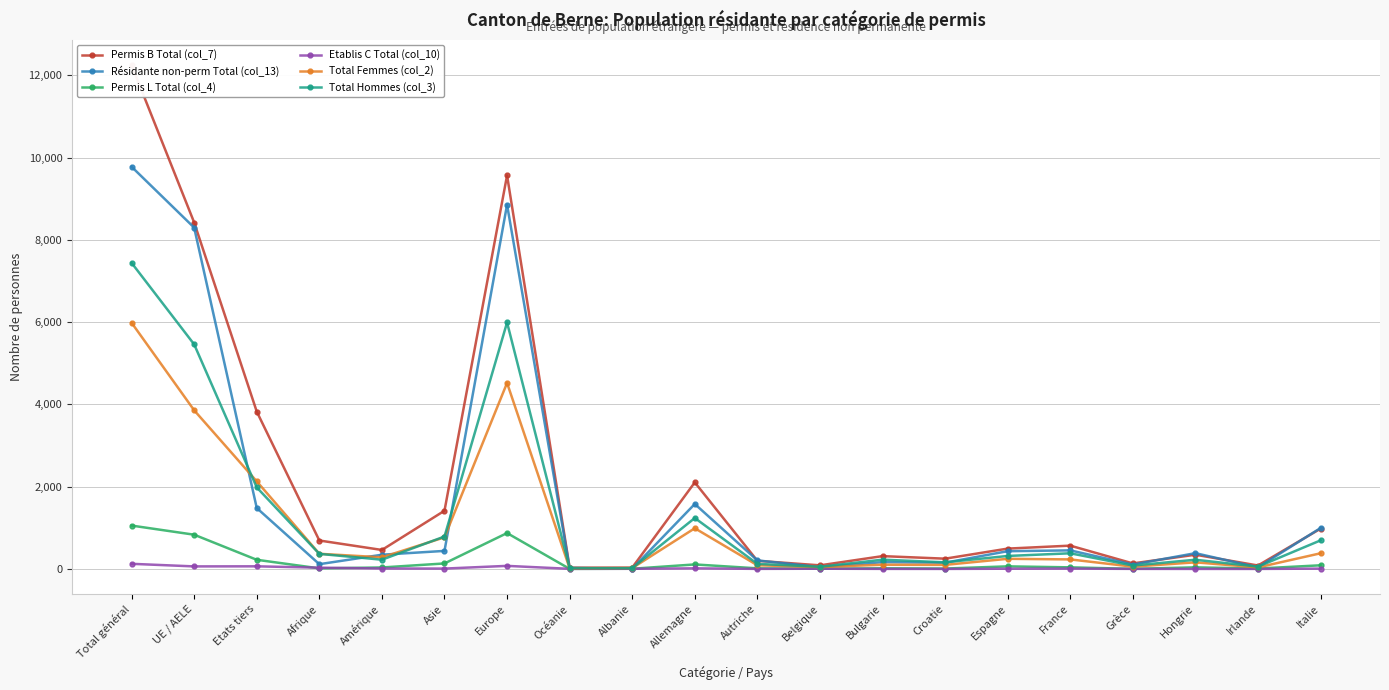

Which series has the widest spread of values?

Permis B Total (col_7)